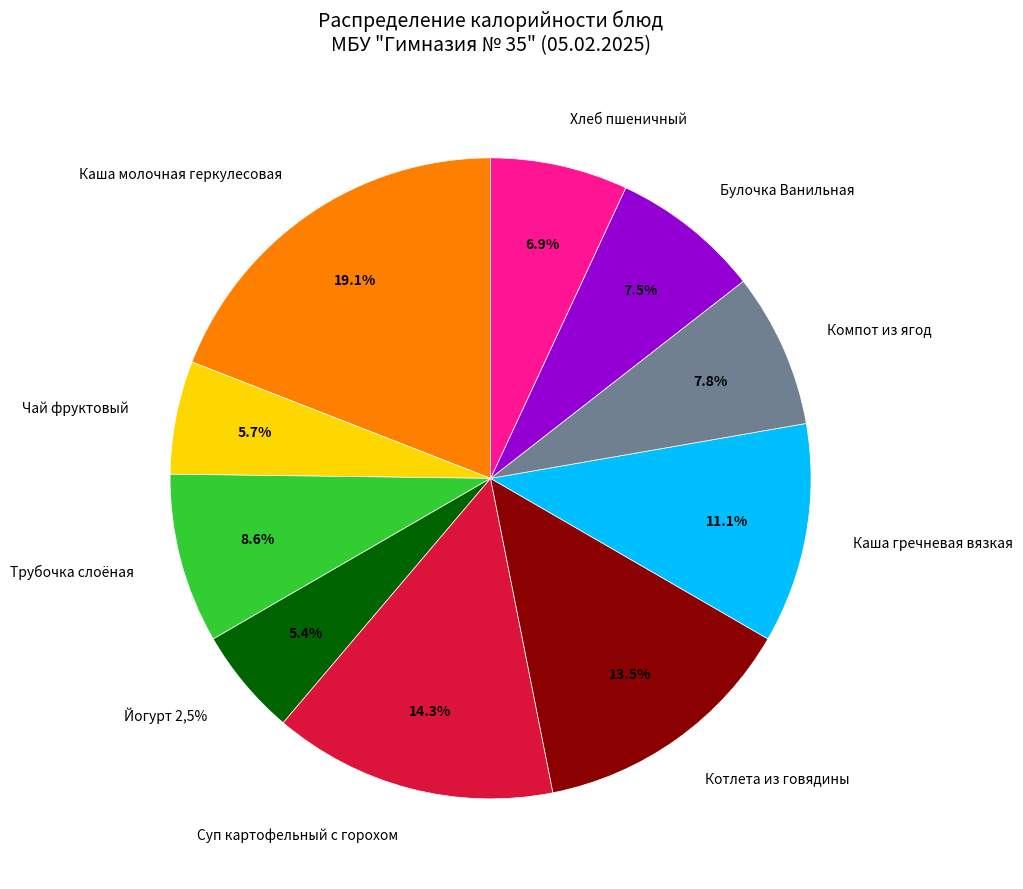

To the nearest percent, what is the combined percentage of Каша гречневая вязкая and Каша молочная геркулесовая?

30%